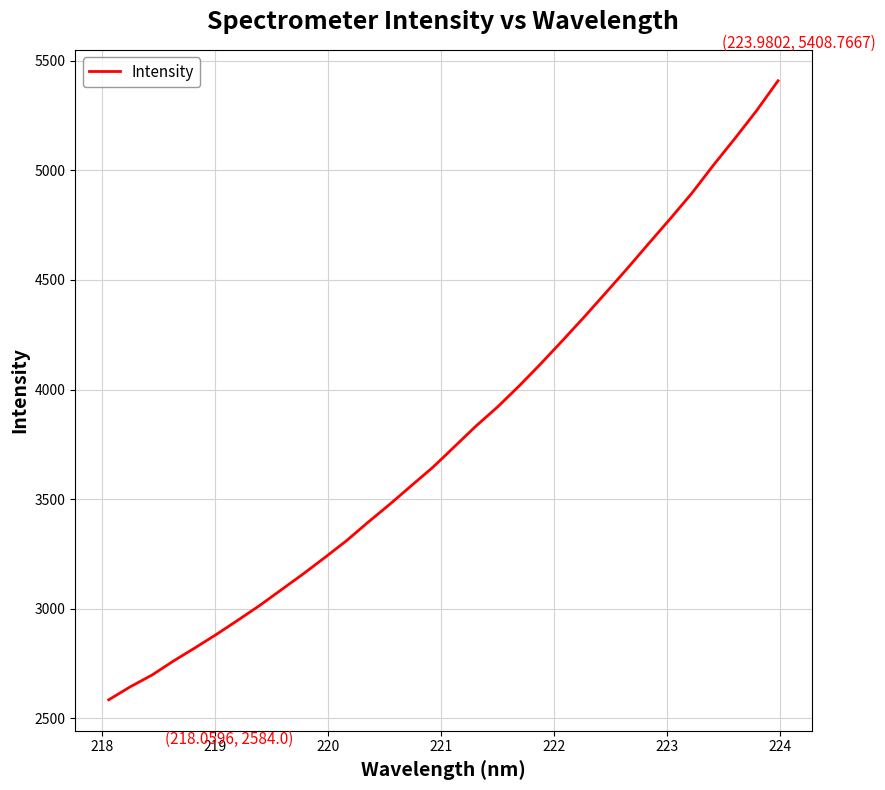

What is the difference between the maximum and minimum values?

2824.8